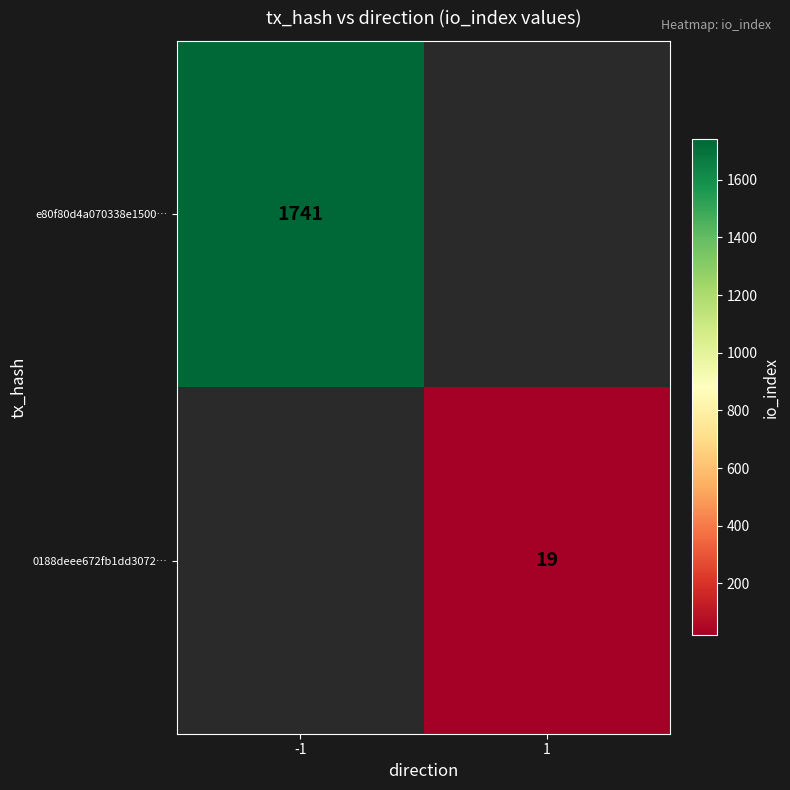

Is the value of e80f80d4a070338e1500… at -1 greater than the value of 0188deee672fb1dd3072… at 1?

Yes